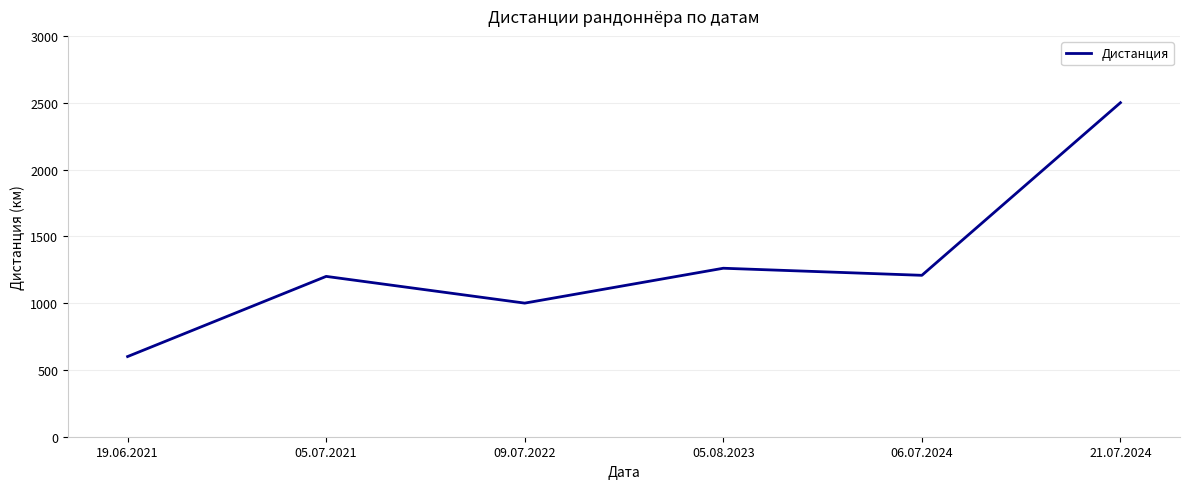

At which category does the data reach its first local valley?

09.07.2022